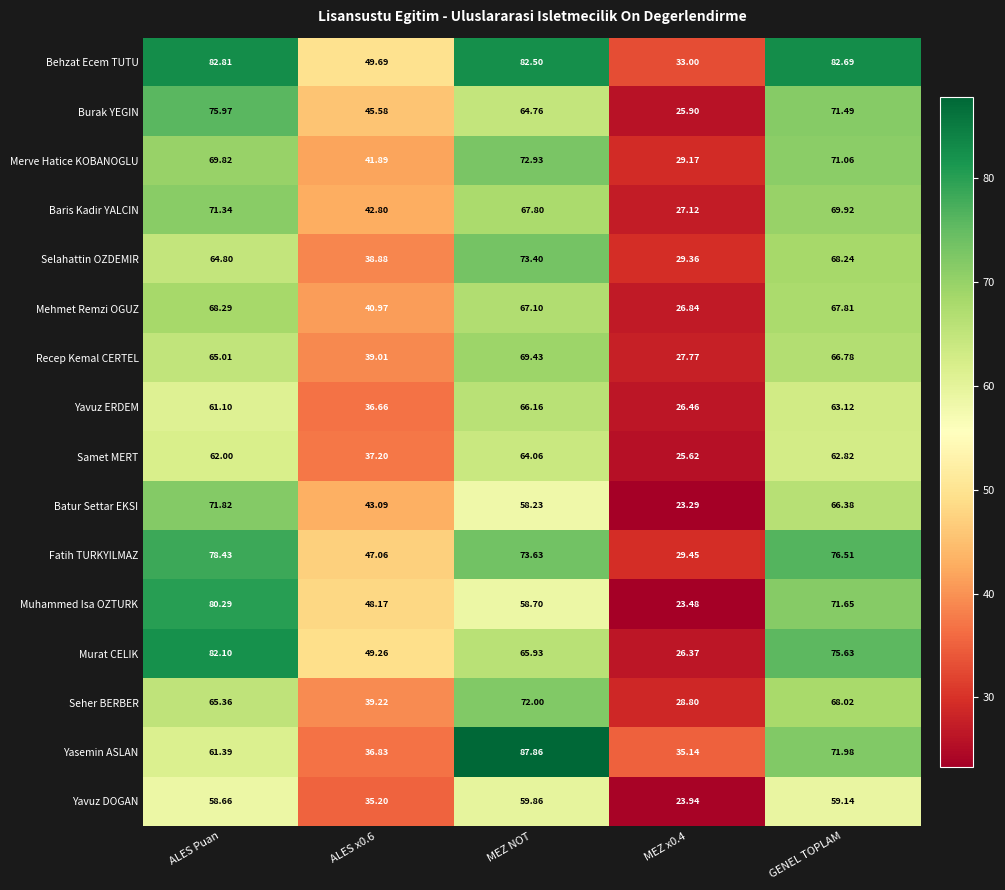

At ALES x0.6, list the series in order from smallest to largest.

Yavuz DOGAN, Yavuz ERDEM, Yasemin ASLAN, Samet MERT, Selahattin OZDEMIR, Recep Kemal CERTEL, Seher BERBER, Mehmet Remzi OGUZ, Merve Hatice KOBANOGLU, Baris Kadir YALCIN, Batur Settar EKSI, Burak YEGIN, Fatih TURKYILMAZ, Muhammed Isa OZTURK, Murat CELIK, Behzat Ecem TUTU